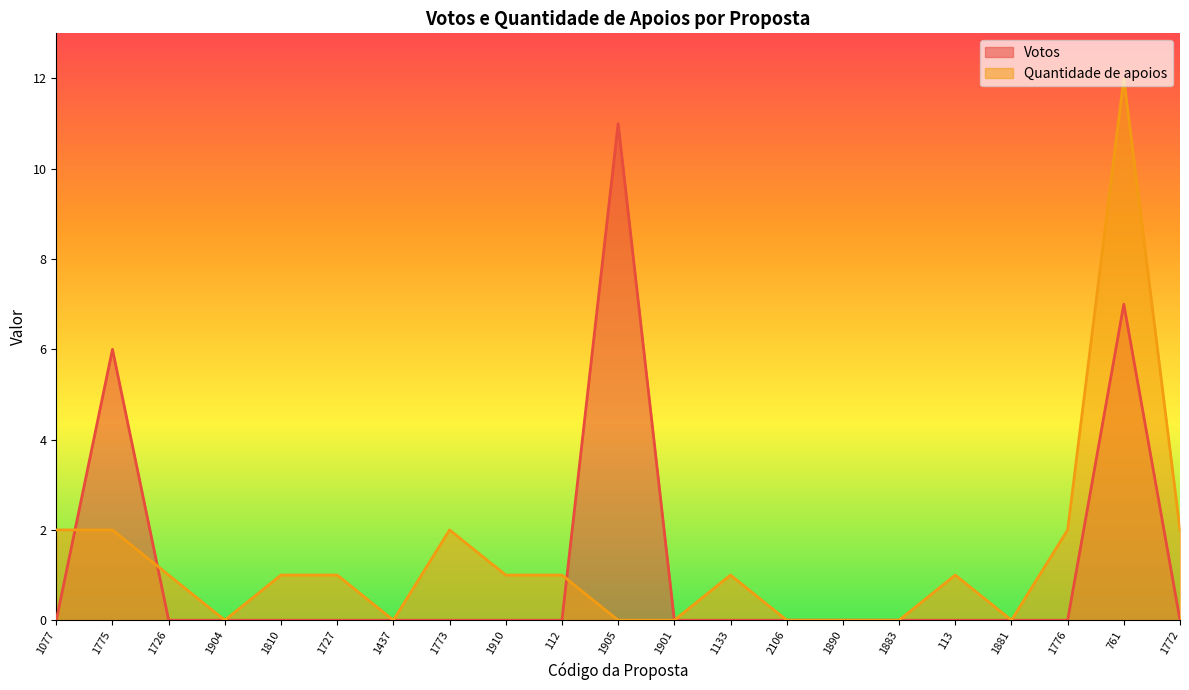

What is the spread (max minus min) of values at 1727?

1